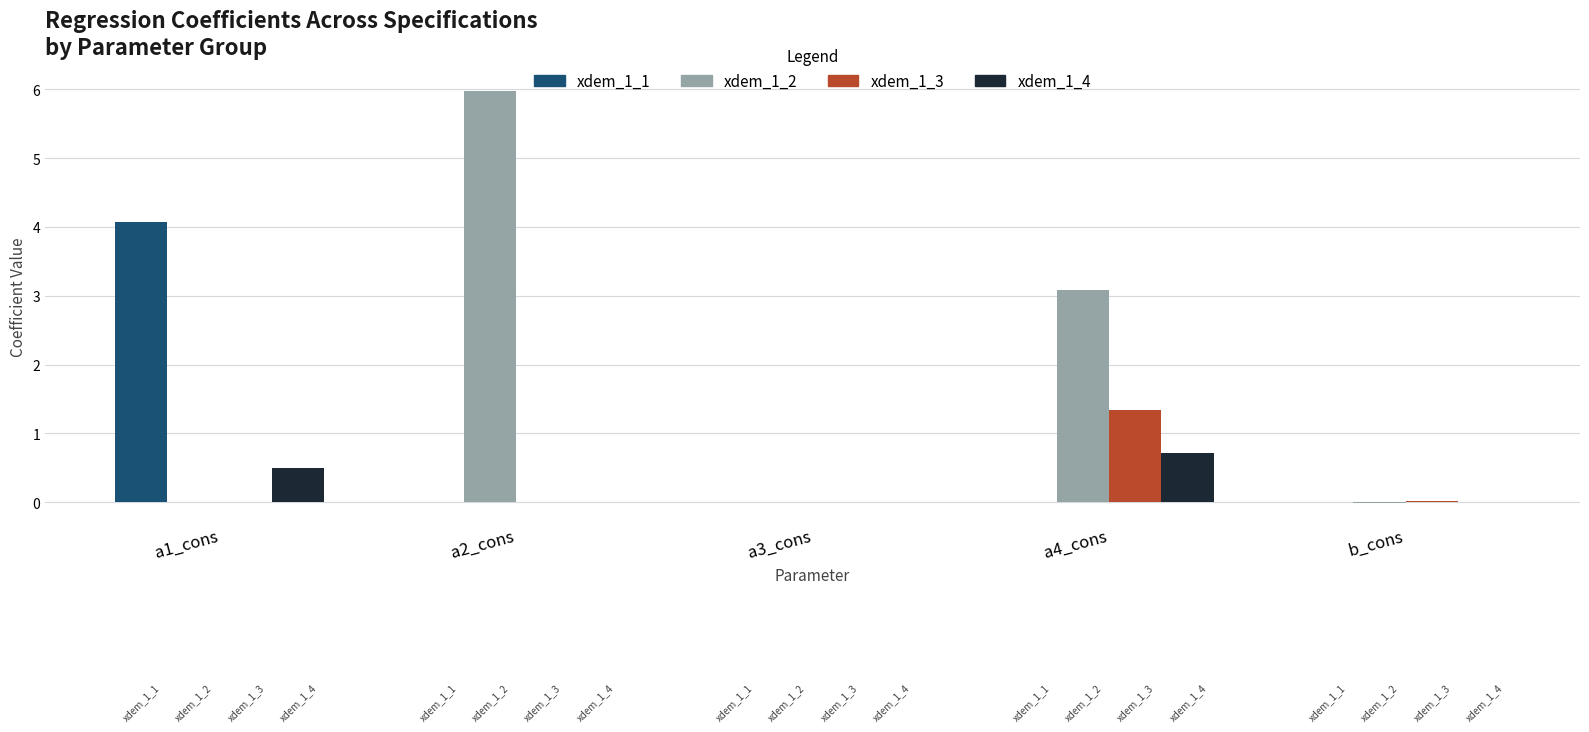

Is the value of xdem_1_3 at b_cons greater than the value of xdem_1_2 at a2_cons?

No